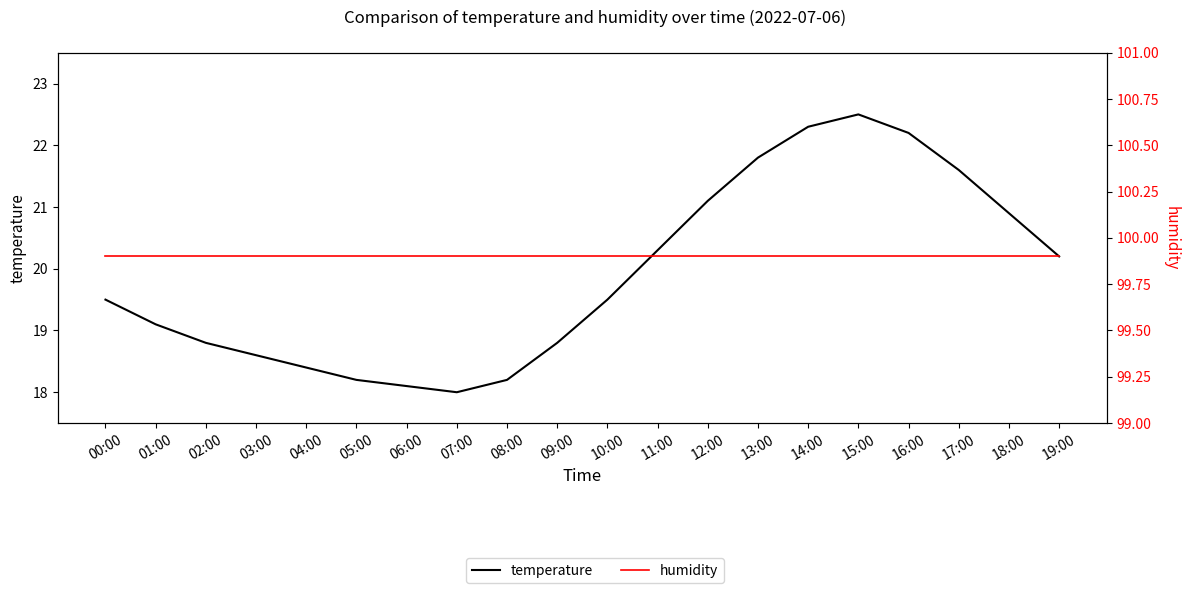

True or false: temperature and humidity intersect in this chart.

False